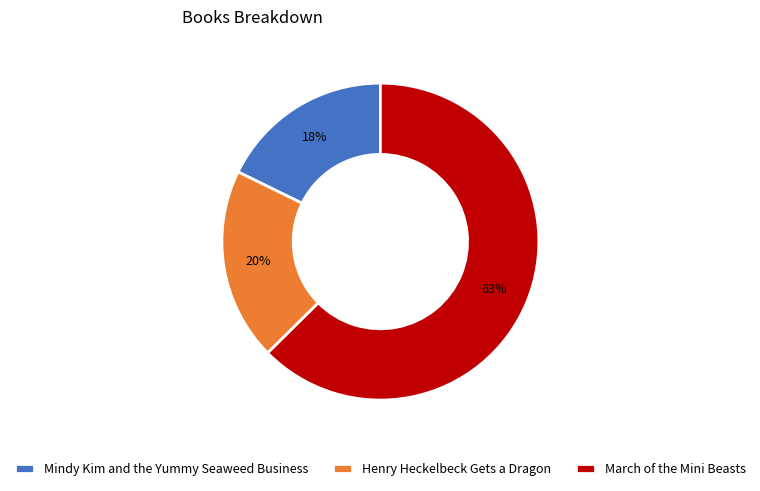

Is there any slice that represents more than half of the pie?

Yes